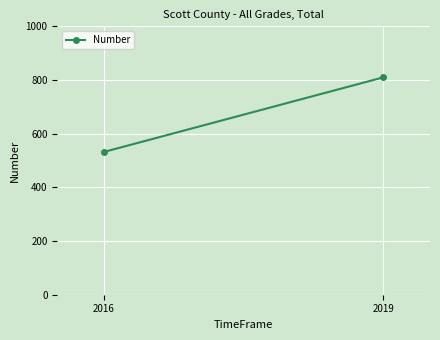

How many values are between 532 and 810?

2